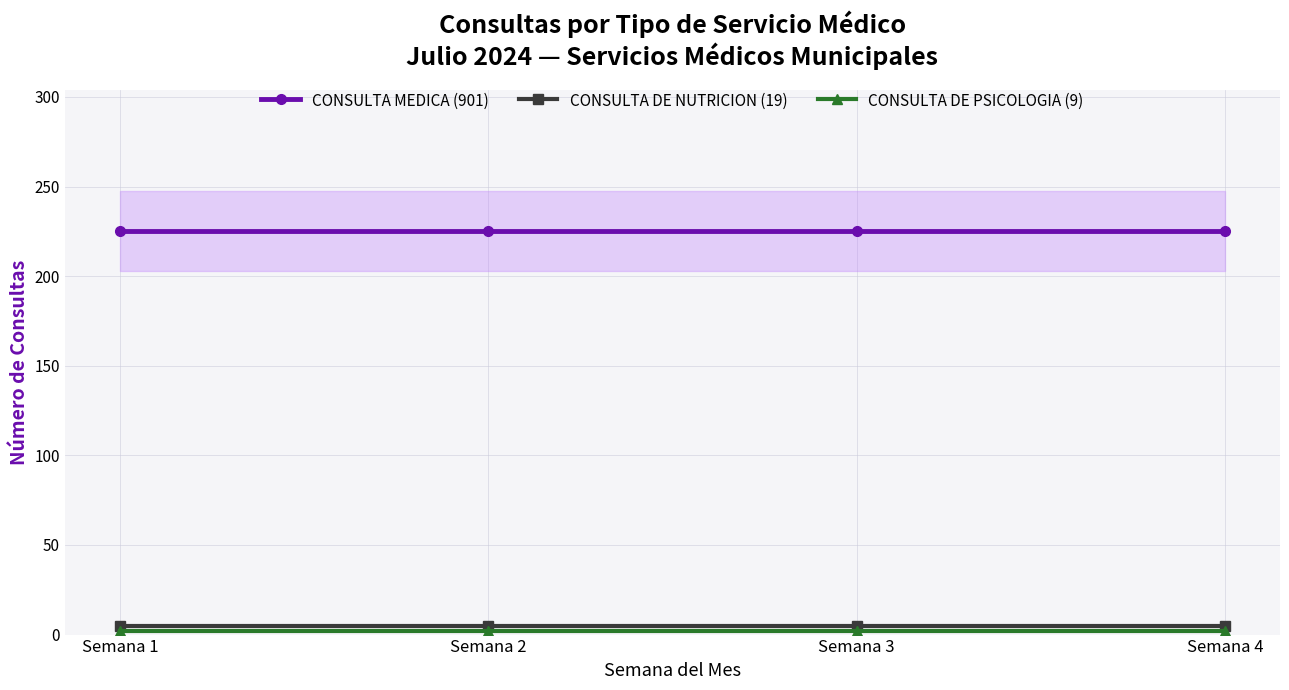

True or false: CONSULTA DE NUTRICION (19) and CONSULTA DE PSICOLOGIA (9) cross at least once.

False